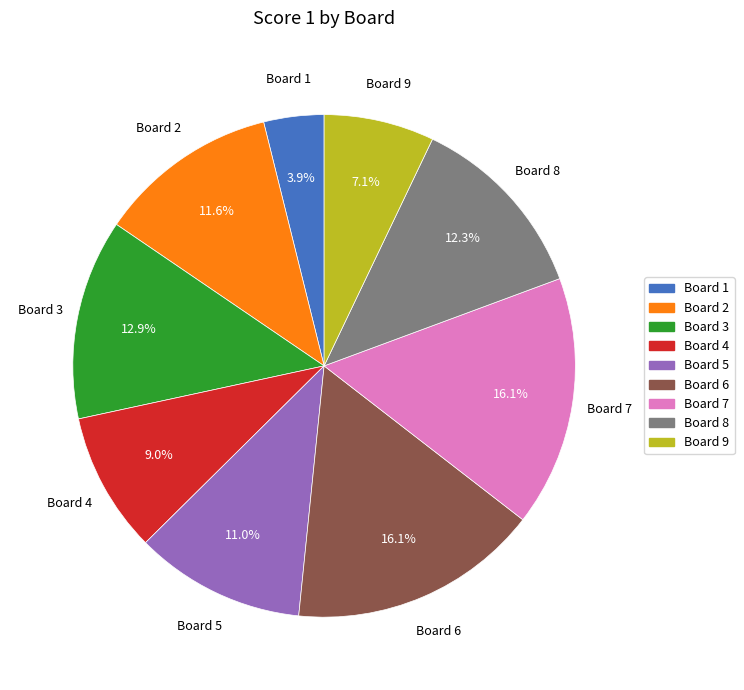

What percentage is the Board 9 slice, to the nearest percent?

7%